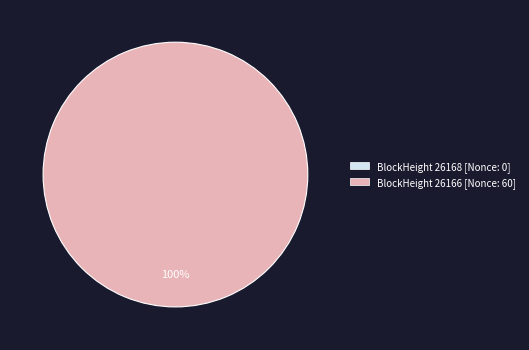

What percentage is the 26166 slice, to the nearest percent?

100%